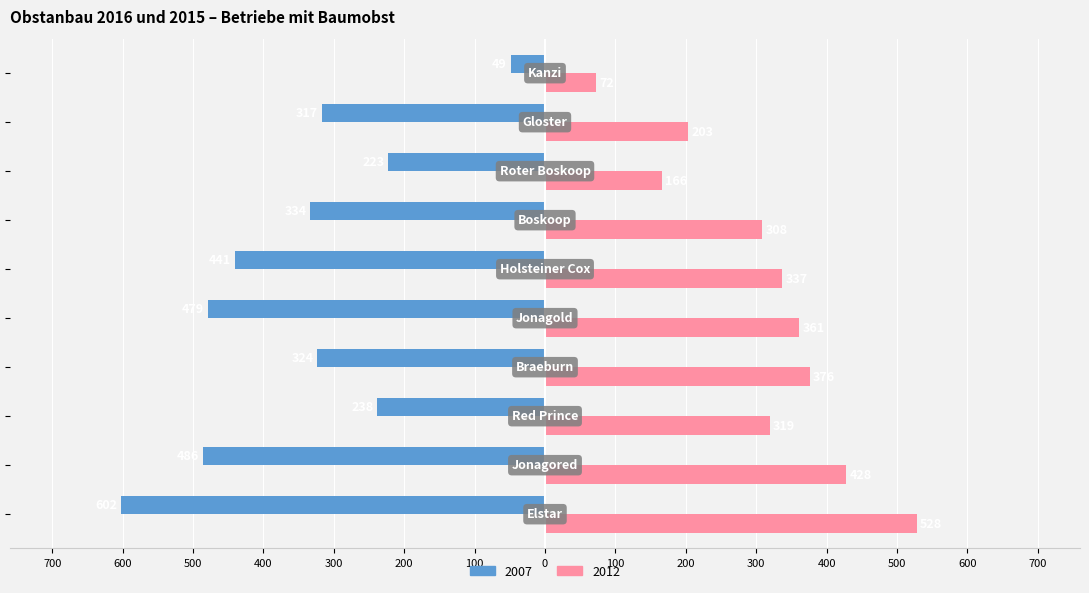

At which label does 2007 first exceed -324?

Red Prince